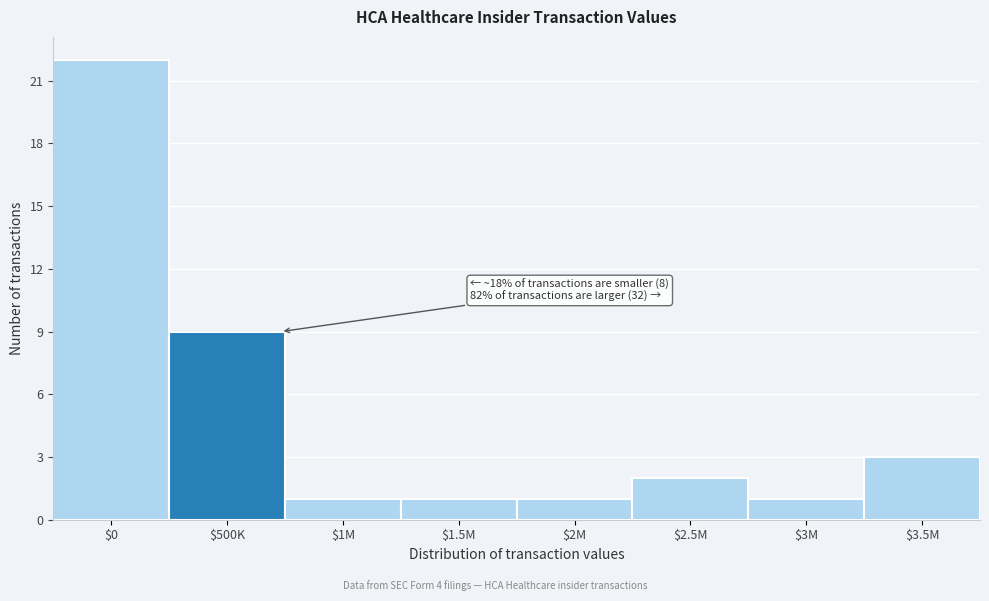

Reading left to right, transcribe all the data shown in this chart.

22	9	1	1	1	2	1	3